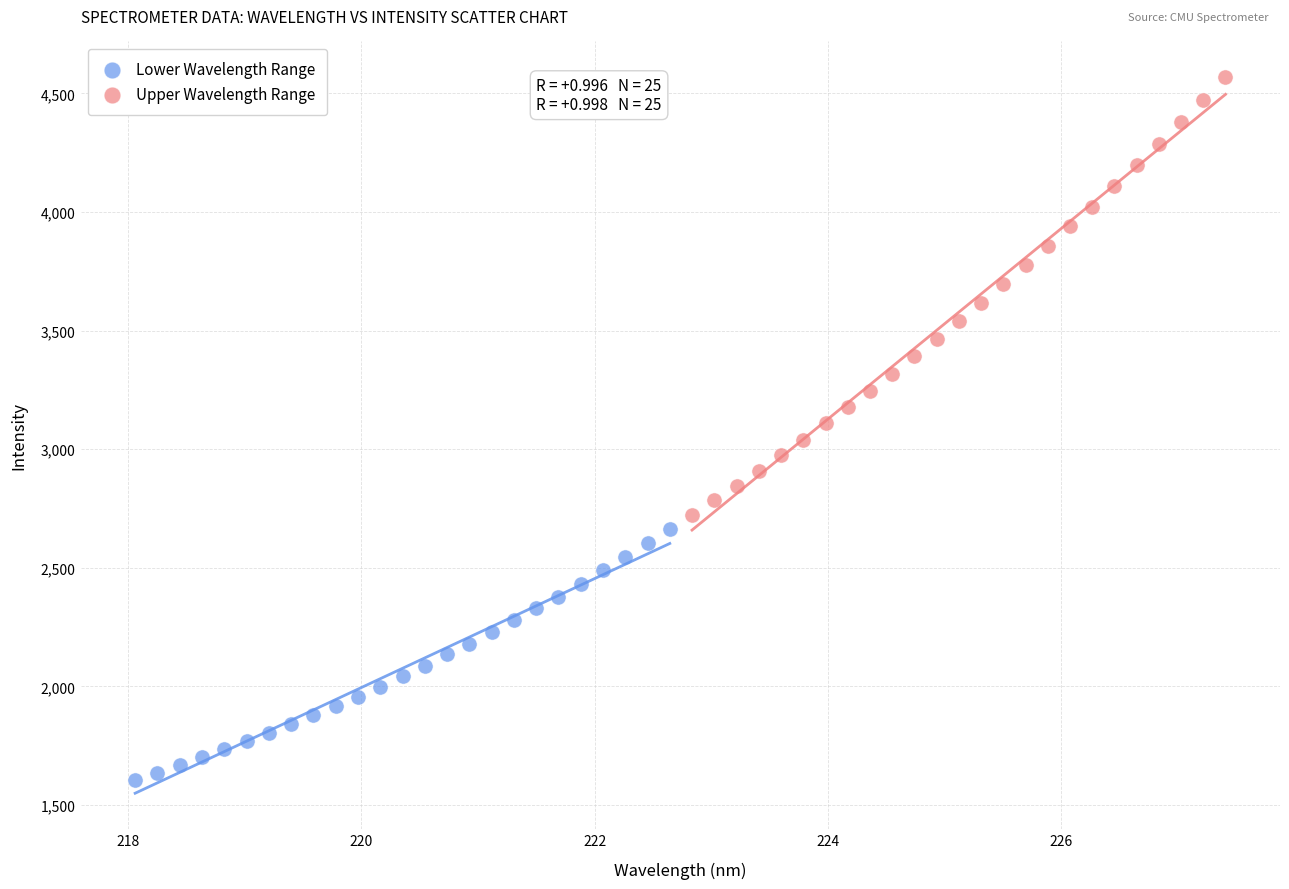

Which series has the widest spread of Y values?

Upper Wavelength Range